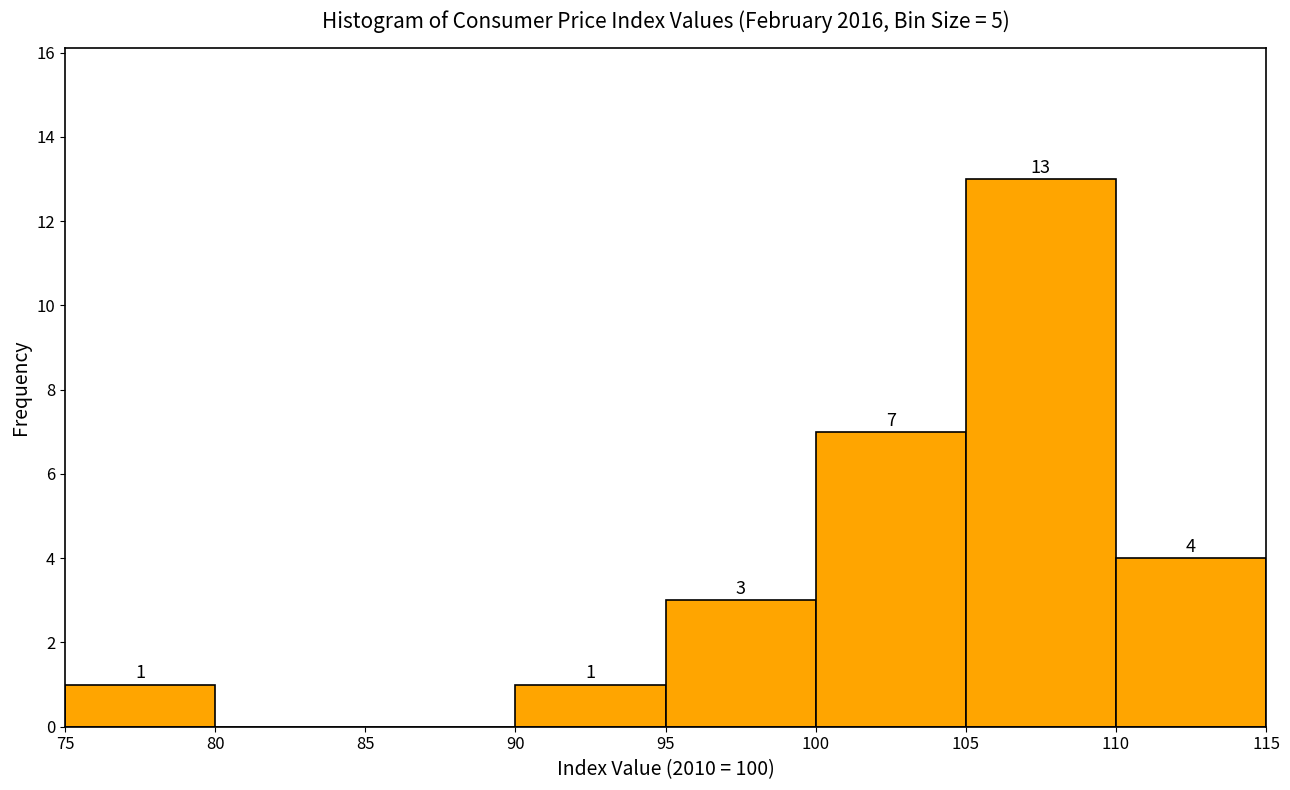

Over which range of the x-axis is the bar tallest?

105 to 110